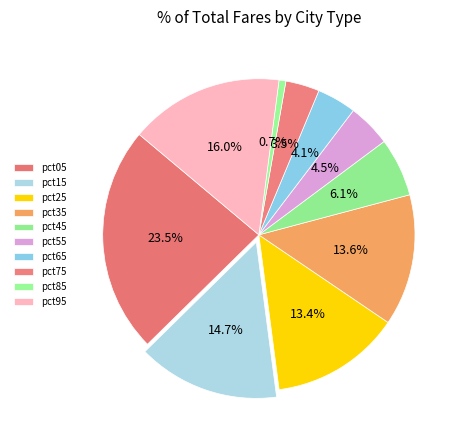

Does pct55 represent more than half of the total?

No